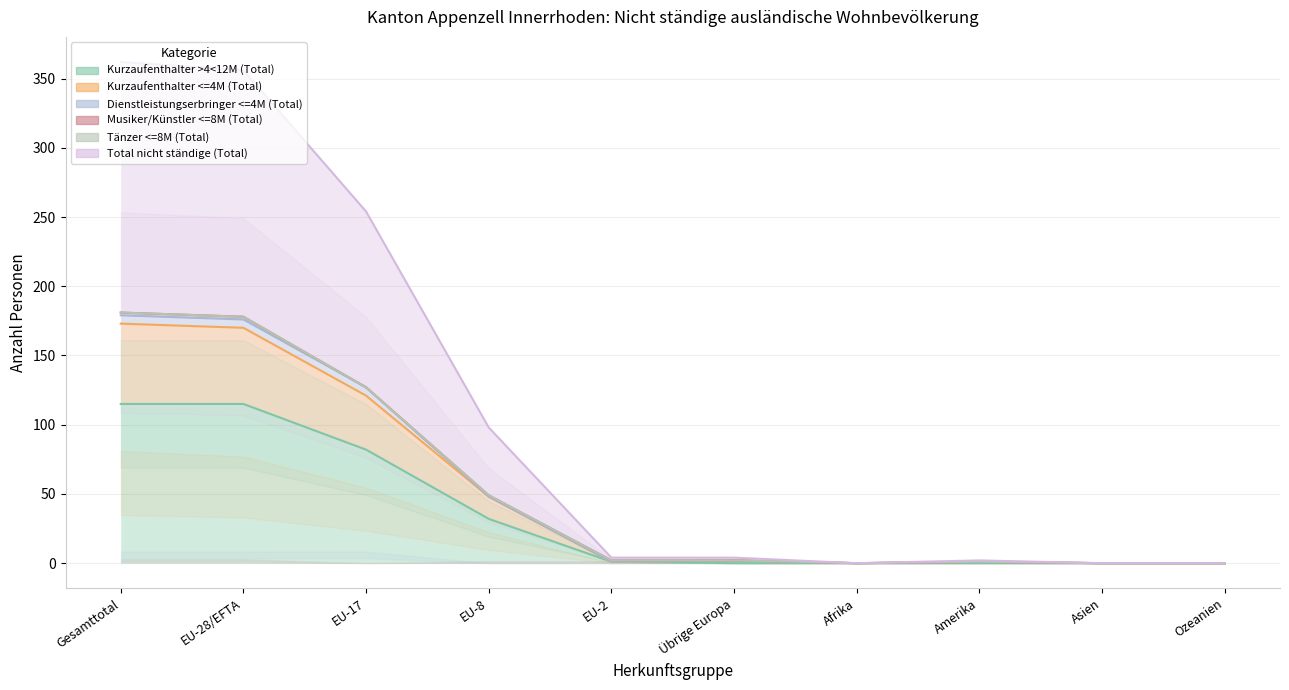

True or false: Kurzaufenthalter <=4M (Total) has a value of 173 at EU-17.

False